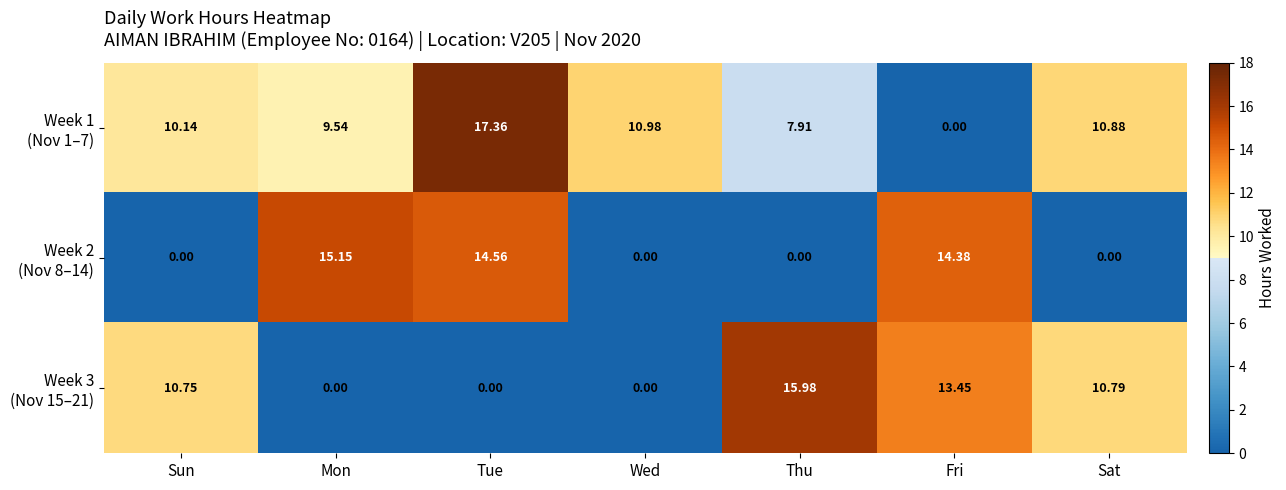

Which label corresponds to the largest value in the chart?

Tue